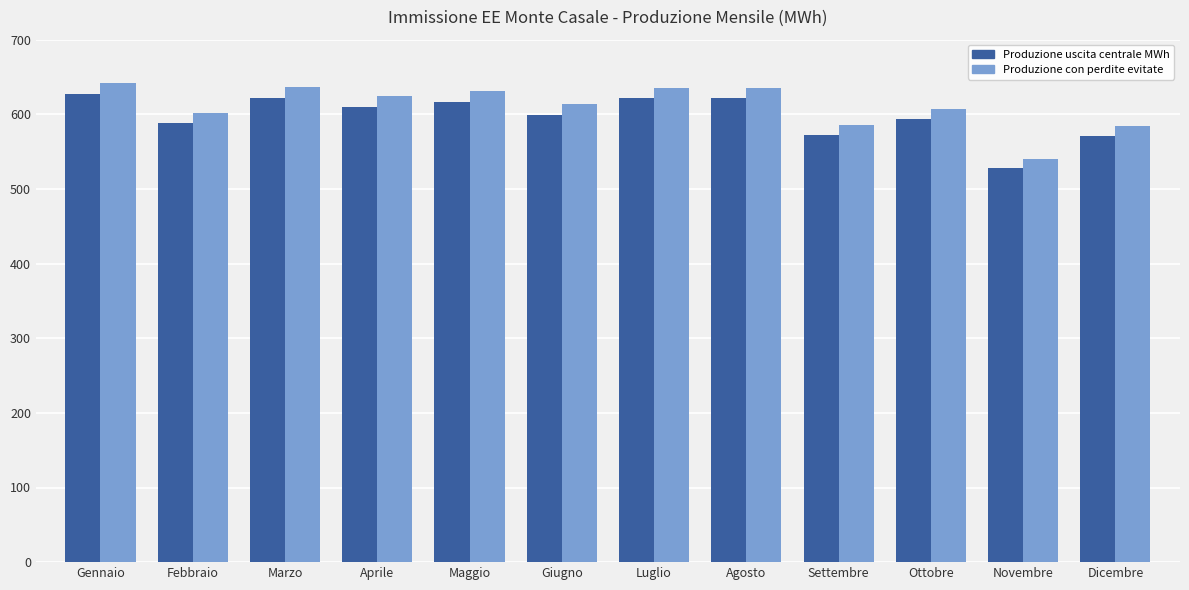

Where does the Produzione uscita centrale MWh series first go above 609?

Gennaio